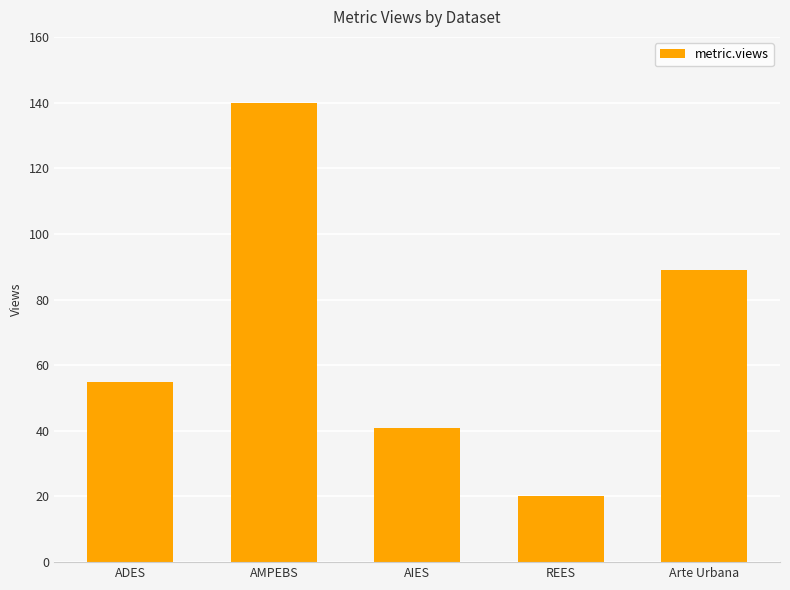

Rank the categories by value from highest to lowest.

AMPEBS, Arte Urbana, ADES, AIES, REES